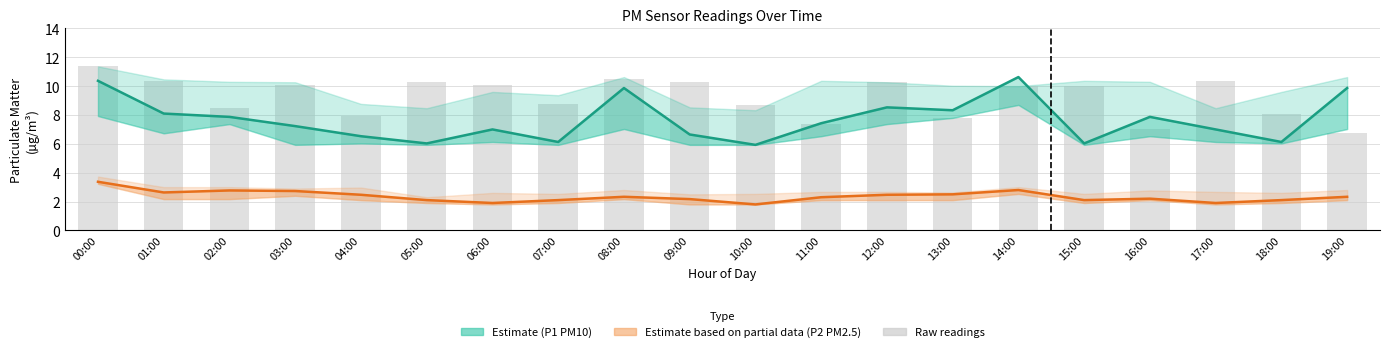

At how many categories does at least one series exceed 1?

20